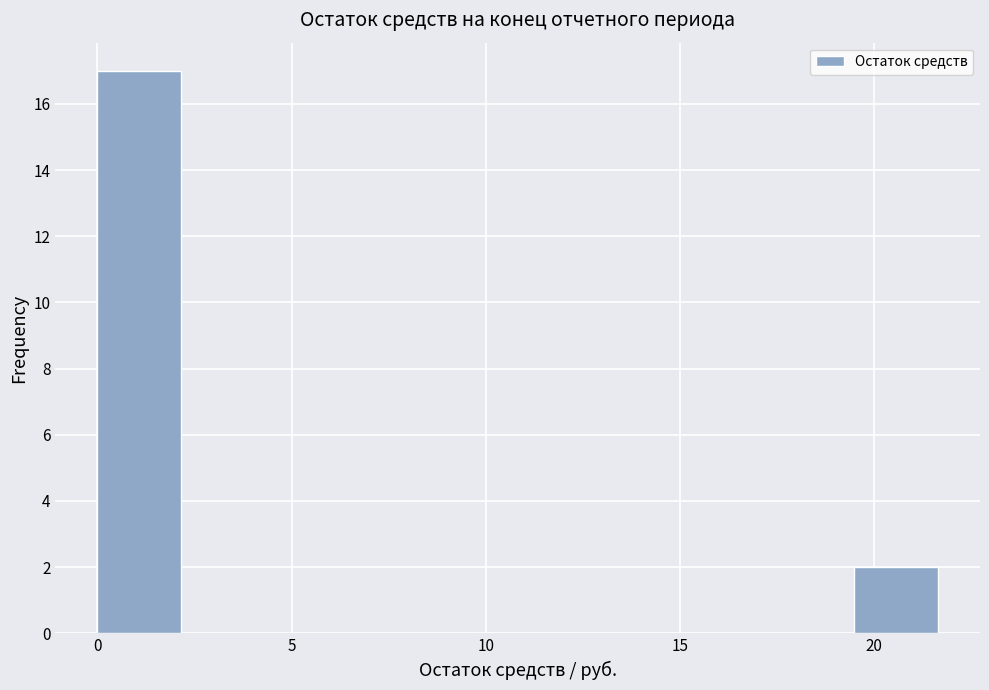

Reading left to right, list every bar in this chart as the range it spans on the x-axis followed by its height. Neither the bar edges nor the heights are printed on the chart, so give them approximately, as read against the axes.

0.0 to 2.0: 17
2.0 to 4.5: 0
4.5 to 6.5: 0
6.5 to 8.5: 0
8.5 to 11.0: 0
11.0 to 13.0: 0
13.0 to 15.0: 0
15.0 to 17.5: 0
17.5 to 19.5: 0
19.5 to 21.5: 2